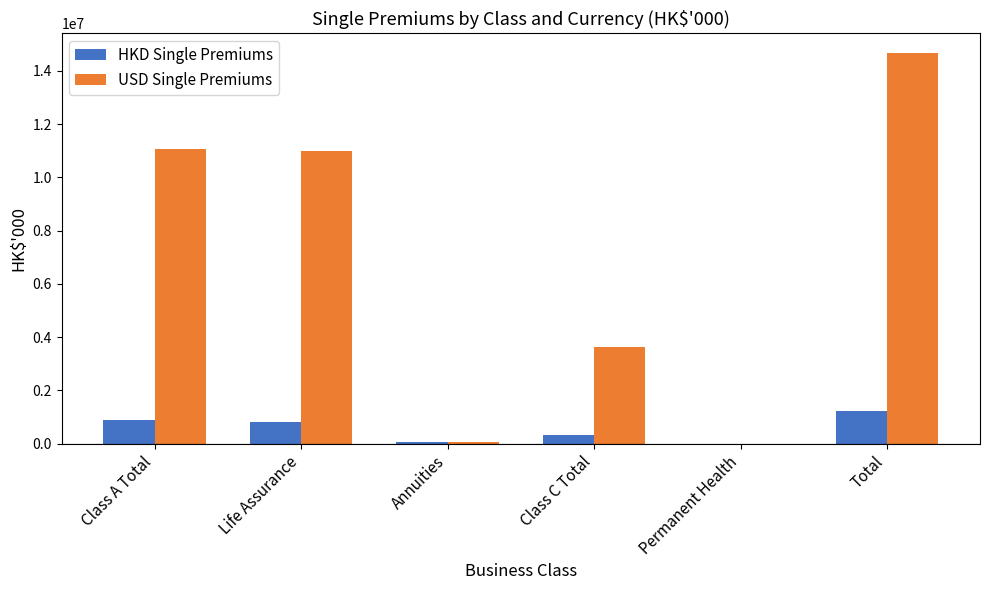

Which category has the highest value in the HKD Single Premiums series?

Total